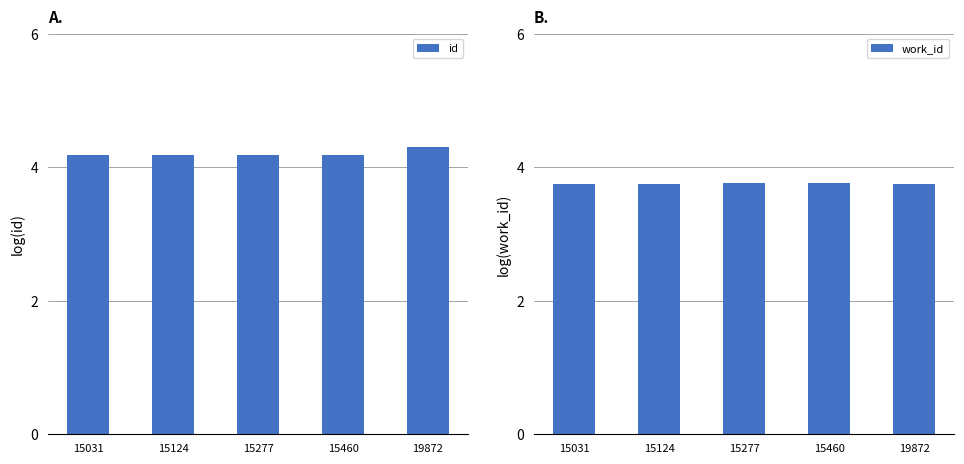

What are all the series names shown in the legend?

id, work_id